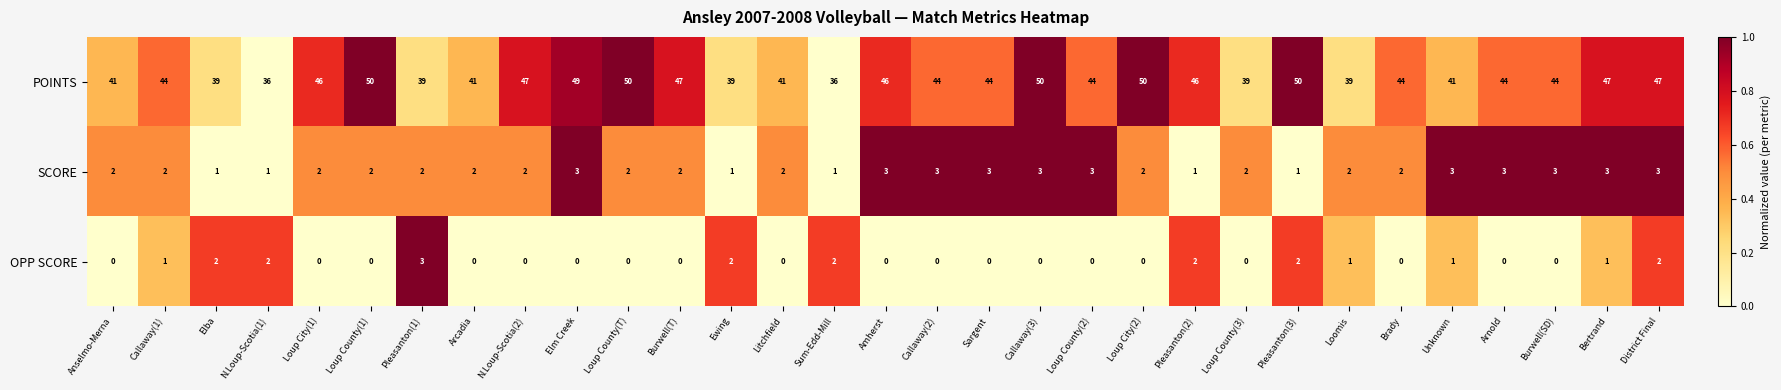

At how many categories does at least one series exceed 0?

31